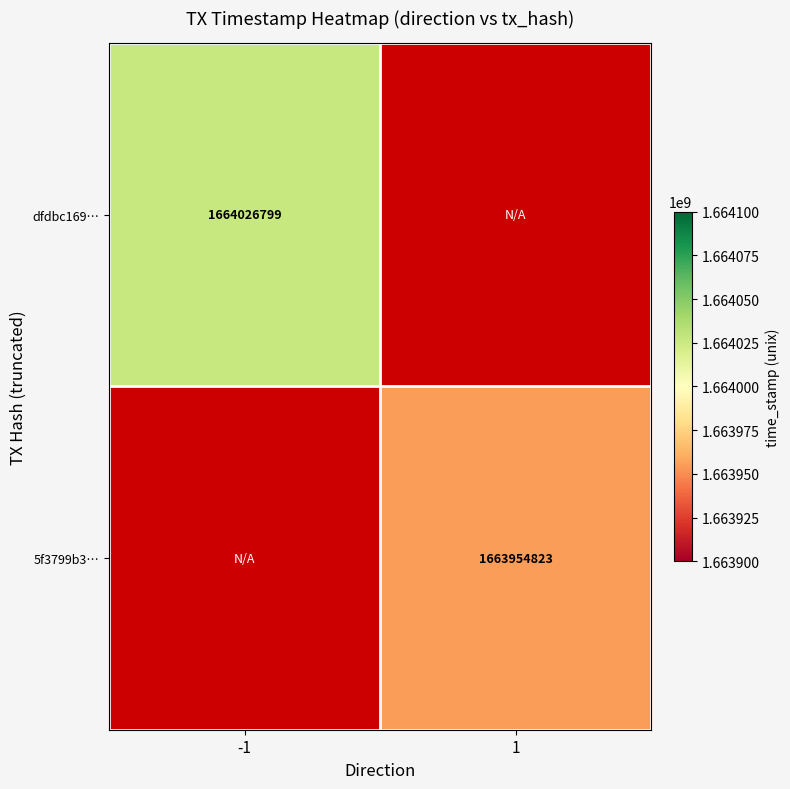

Is it true that dfdbc169… equals 1664026799 at -1?

True